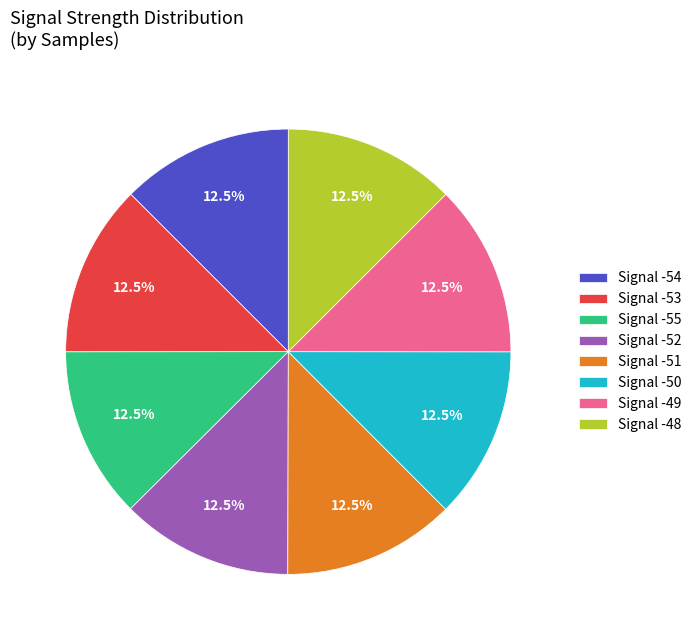

How many segments does this pie chart have?

8